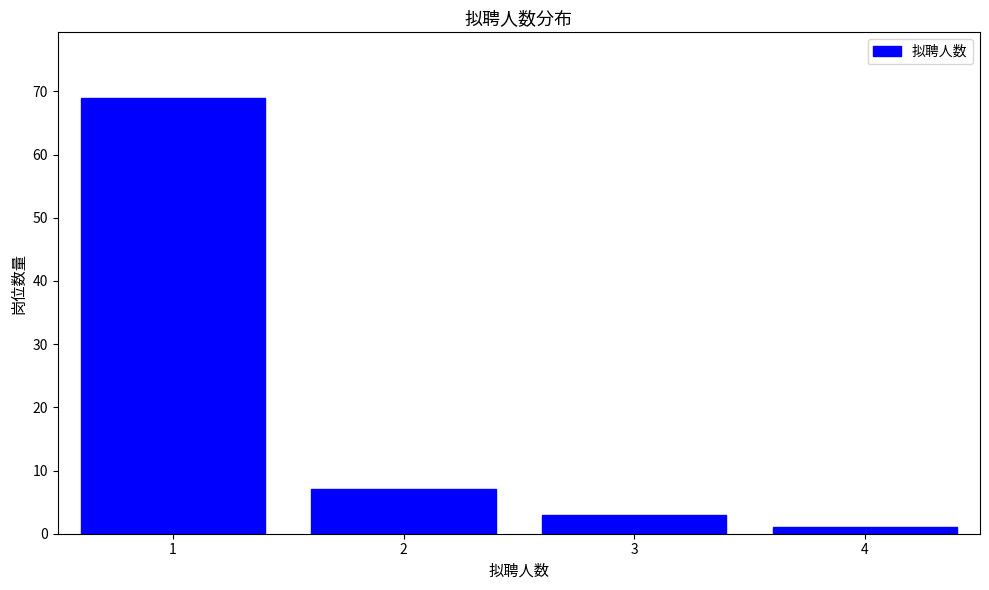

Reading left to right, list all the values displayed in this chart.

1=69	2=7	3=3	4=1